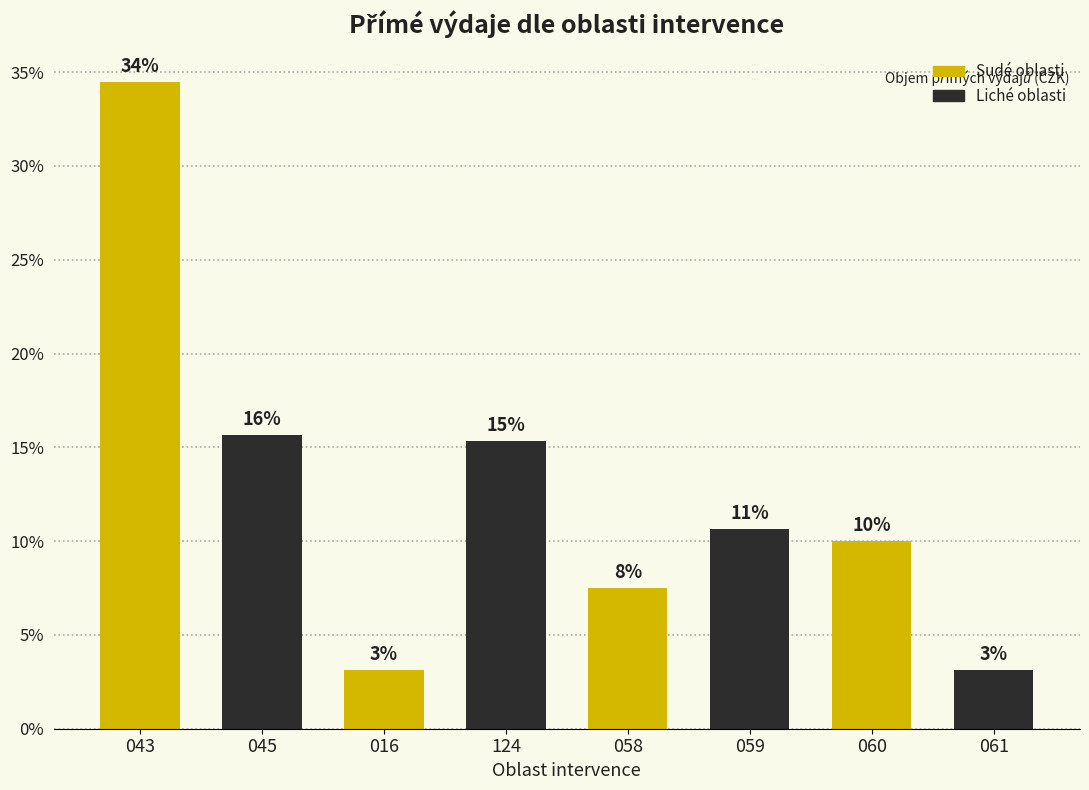

How many bars are there in total?

8